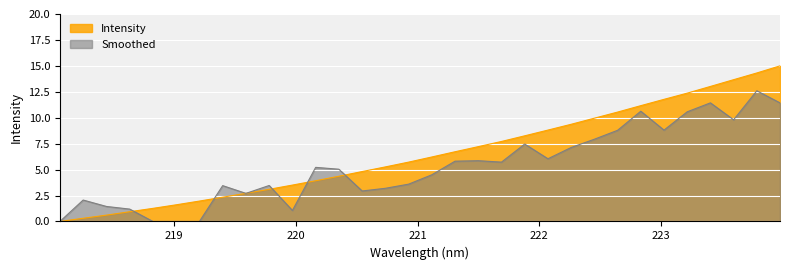

What is the sum of the values at 219.3979 and 220.5444?

7.1